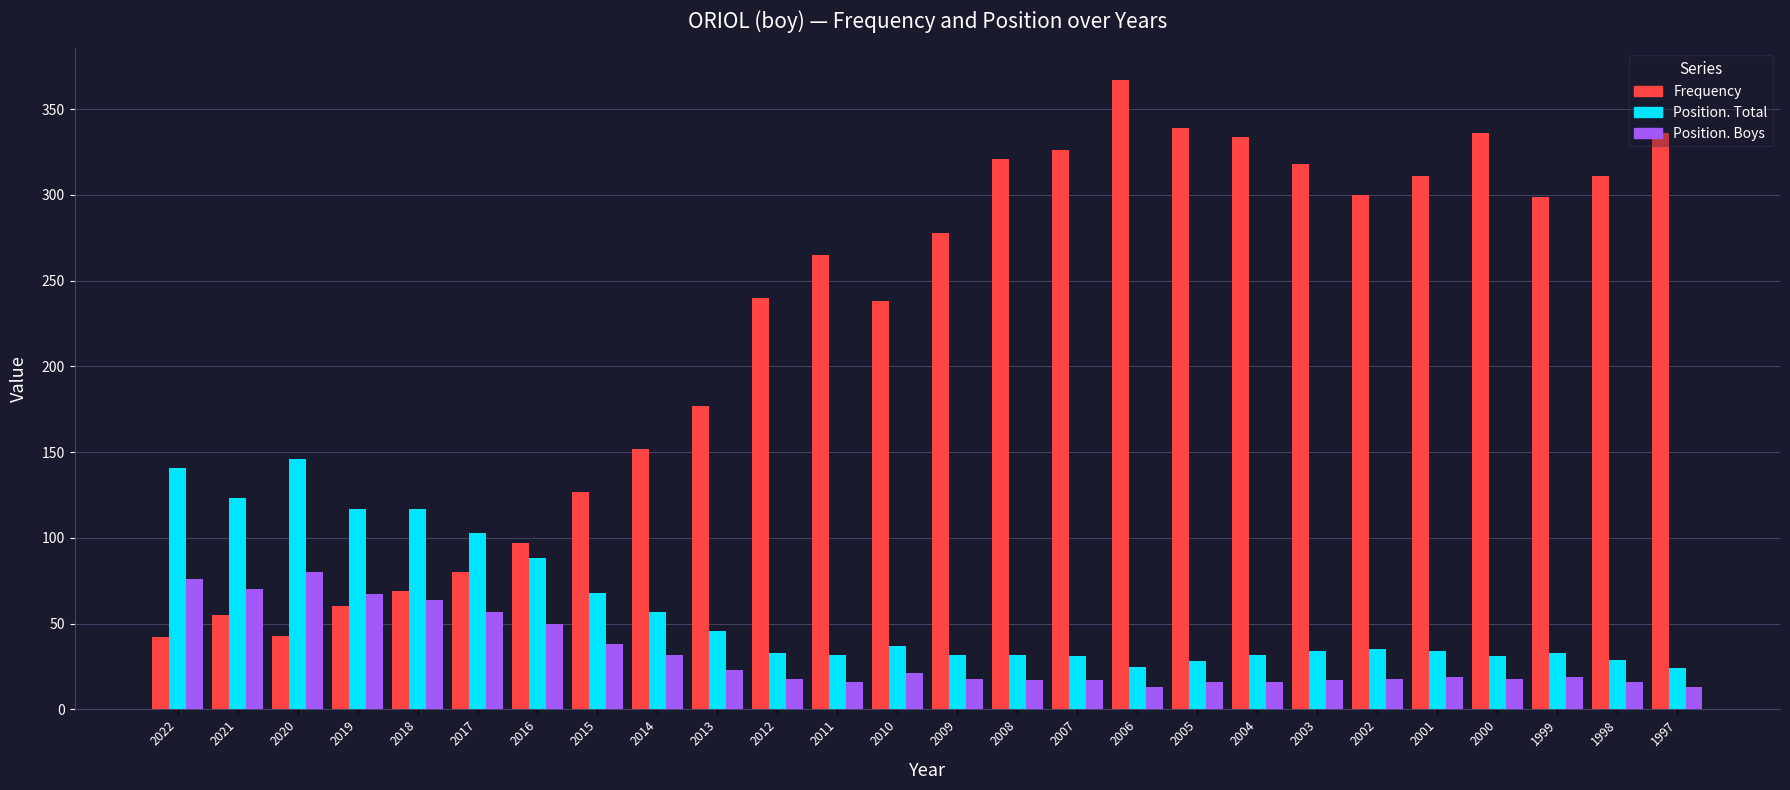

What is the approximate value of Position. Boys at 1997?

13